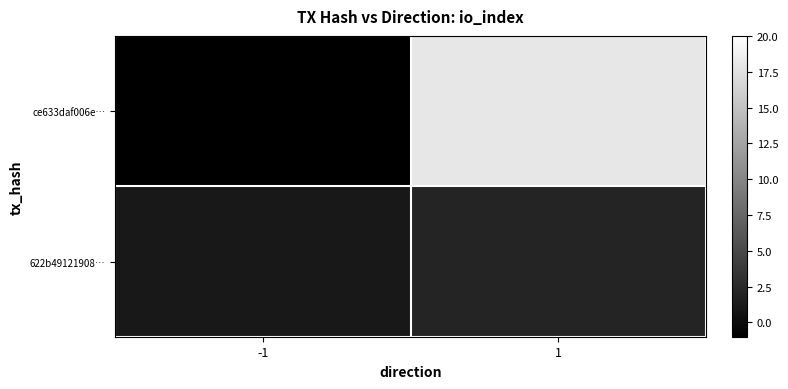

Between 1 and -1, which is larger?

1